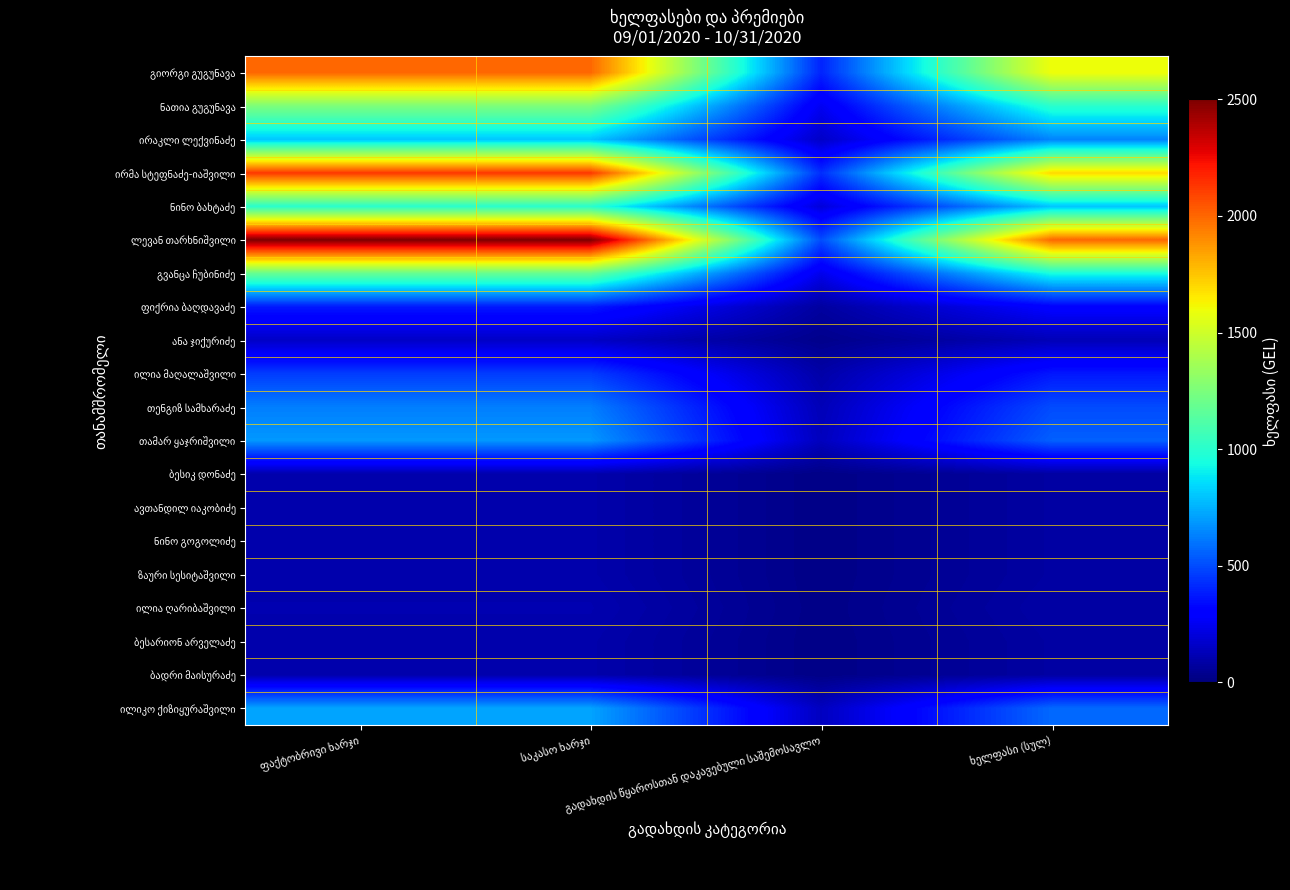

At ფაქტობრივი ხარჯი, list the series in order from largest to smallest.

ლევან თარხნიშვილი, ირმა სტეფნაძე-იაშვილი, გიორგი გუგუნავა, ნათია გუგუნავა, გვანცა ჩუბინიძე, ნინო ბახტაძე, ირაკლი ლექვინაძე, ილიკო ქიზიყურაშვილი, თამარ ყაჯრიშვილი, თენგიზ სამხარაძე, ილია მაღალაშვილი, ფიქრია ბაღდავაძე, ანა ჯიქურიძე, ილია ღარიბაშვილი, ბესიკ დონაძე, ავთანდილ იაკობიძე, ნინო გოგოლიძე, ზაური სესიტაშვილი, ბესარიონ არველაძე, ბადრი მაისურაძე